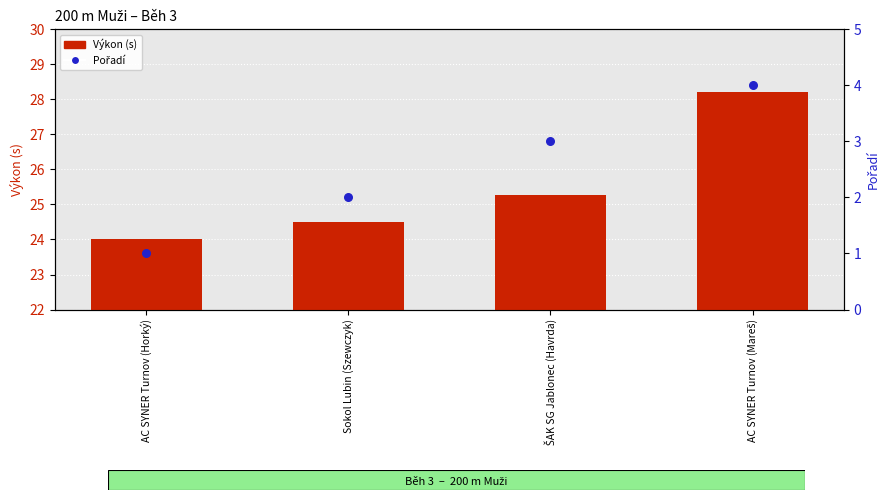

Is the value of Výkon (s) at Sokol Lubin (Szewczyk) greater than the value of Pořadí at AC SYNER Turnov (Horký)?

Yes